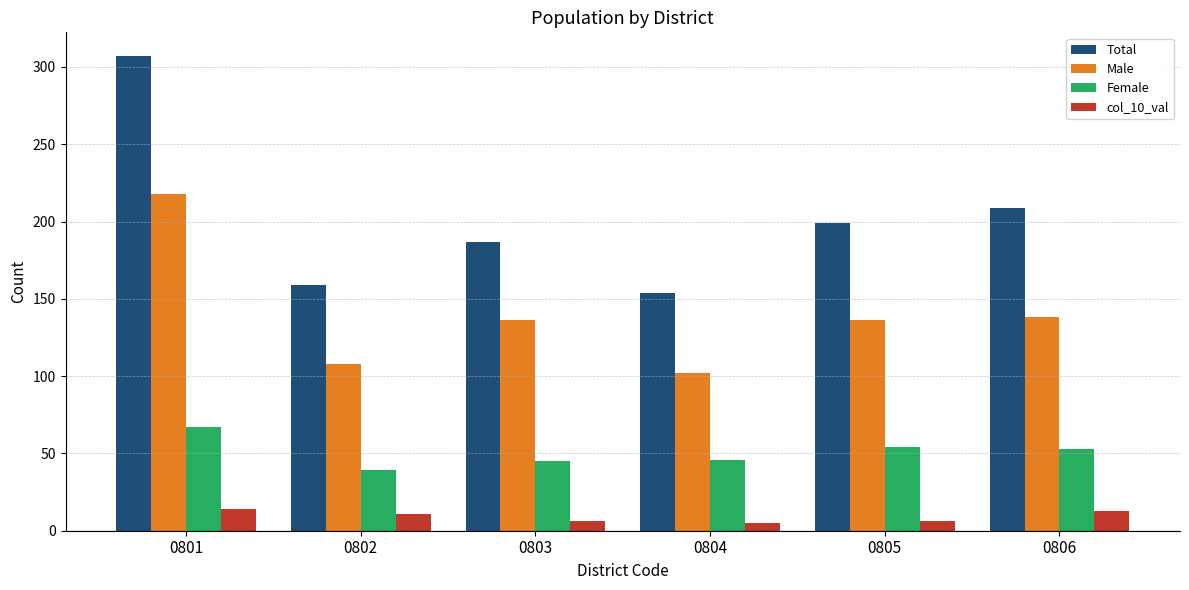

How many bars are there in total?

24